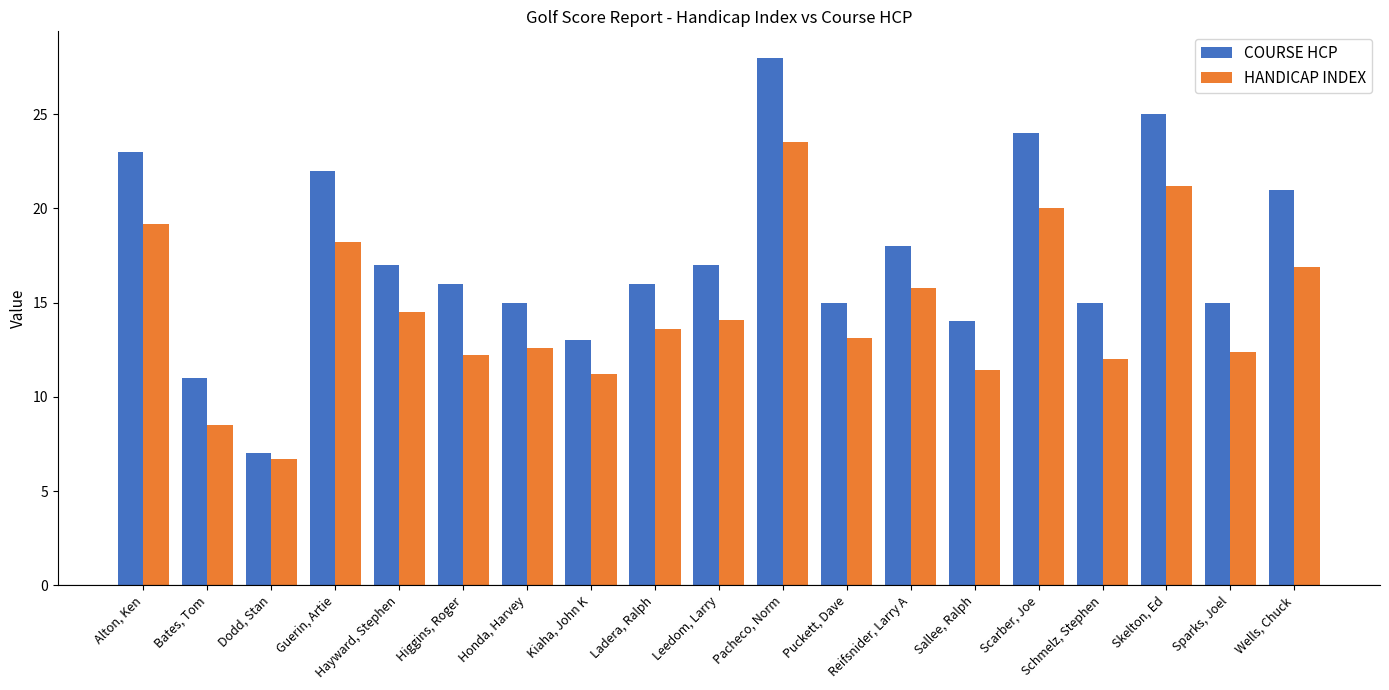

List the series in order of their overall mean, lowest first.

HANDICAP INDEX, COURSE HCP